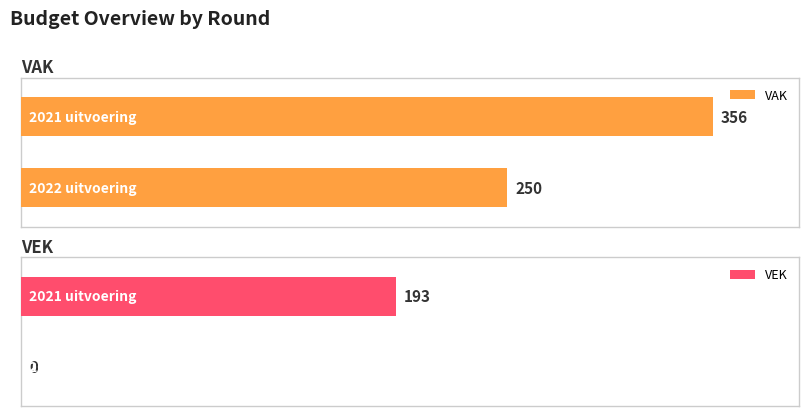

Which series has the widest spread of values?

VEK